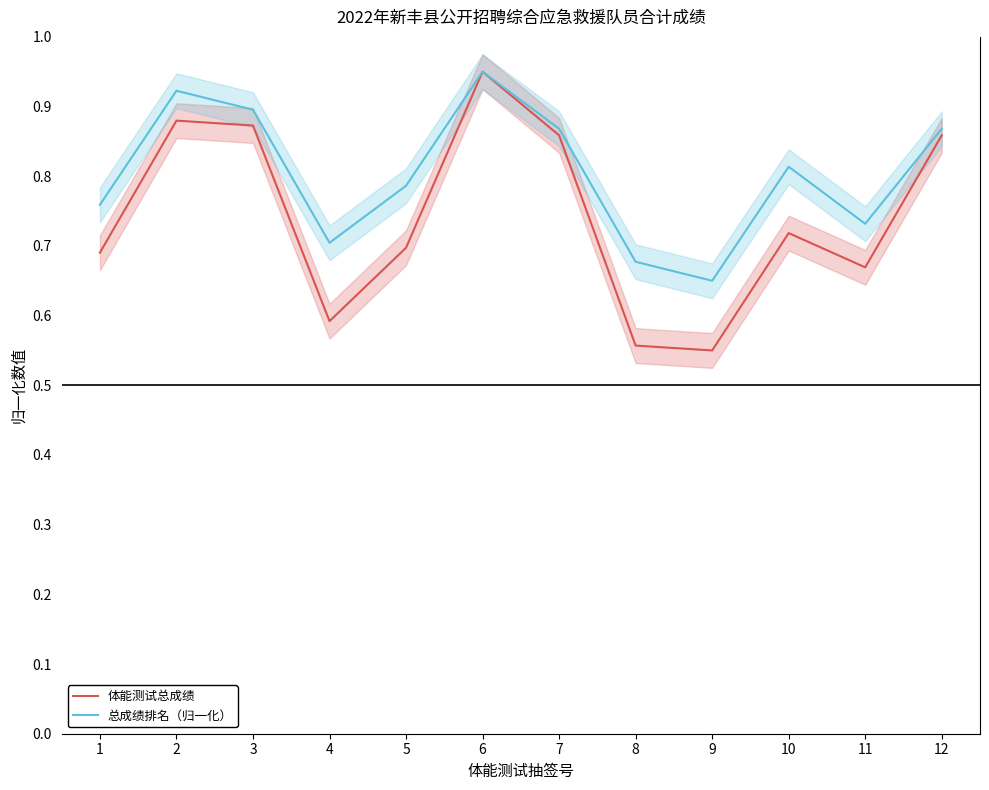

At which label does 总成绩排名（归一化） reach its minimum?

9